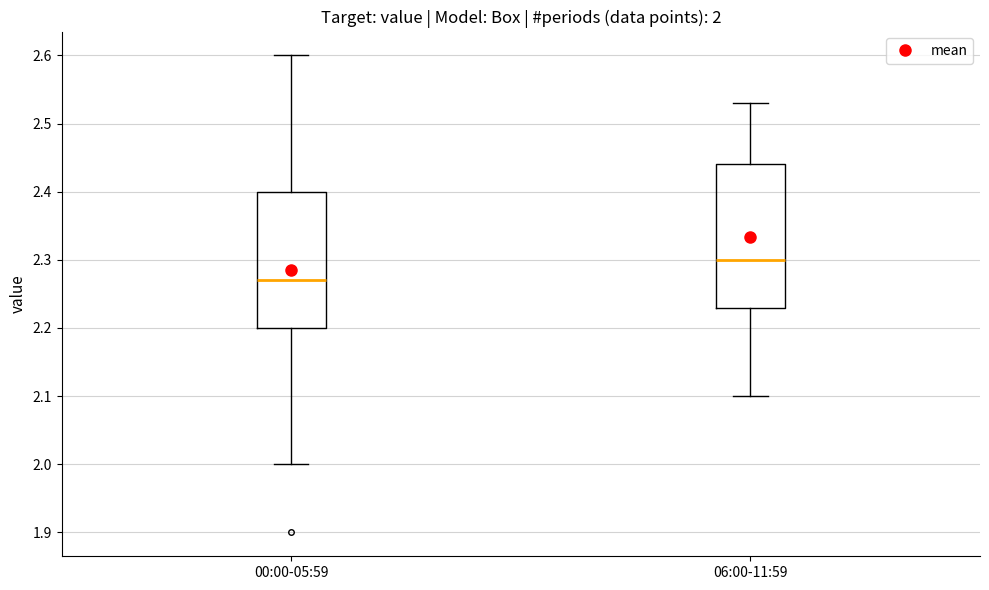

Comparing the boxes themselves (not the whiskers), which one is the tallest?

06:00-11:59